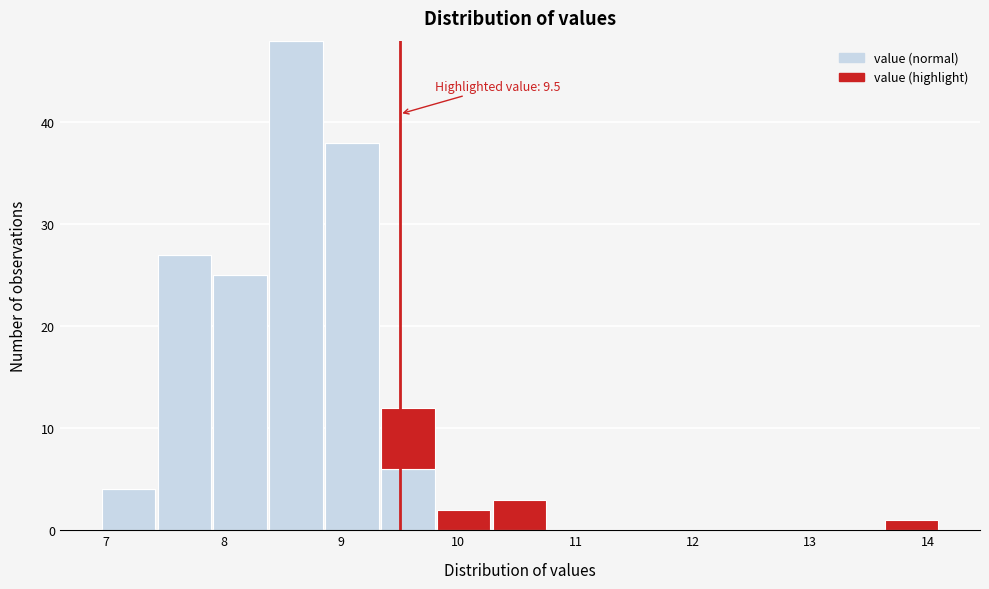

Which range on the x-axis has the tallest stacked bar (by total height)?

8.4 to 8.9